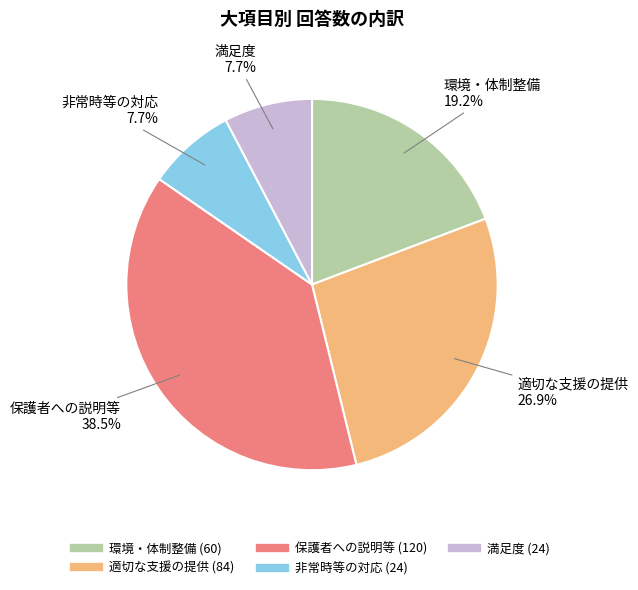

What percentage do 環境・体制整備 and 非常時等の対応 together represent?

26.9%